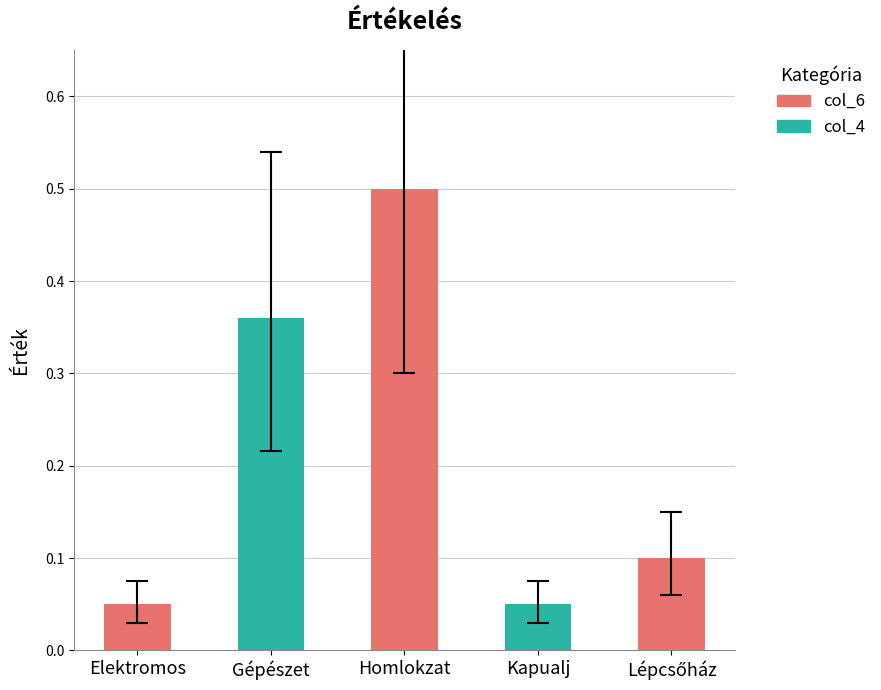

What is the minimum value for col_6?

0.1